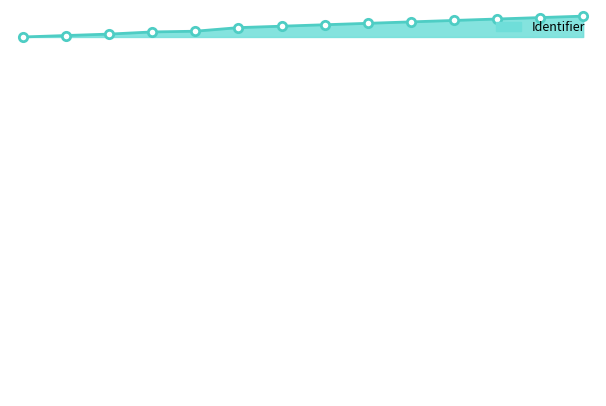

Reading right to left, extract all data points from this chart.

29	27	25	23	21	19	17	15	13	8	7	4	2	0